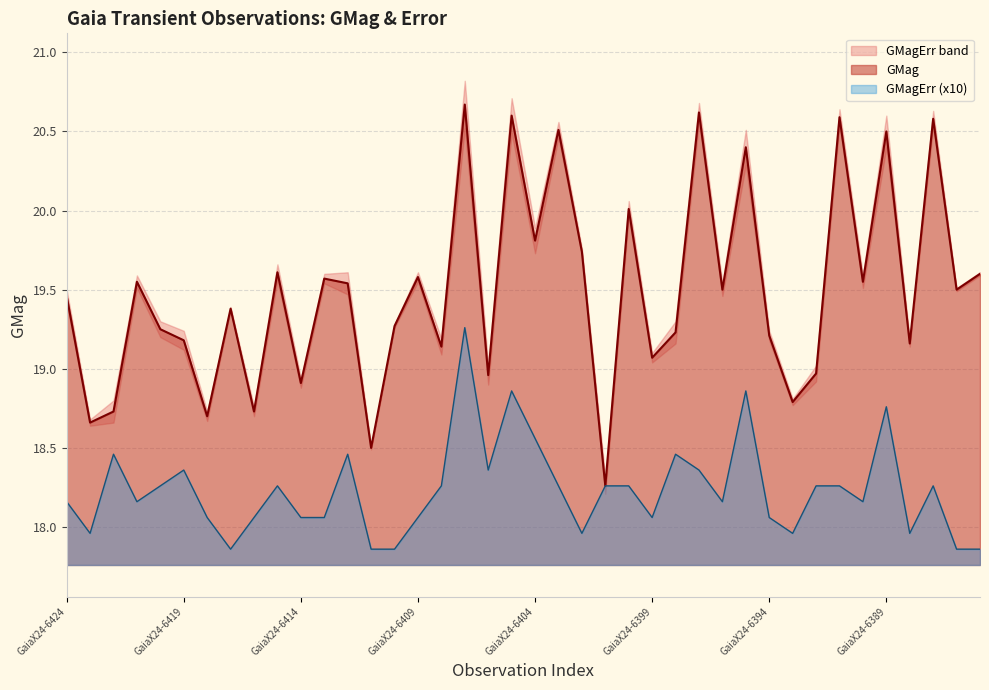

Reading right to left, list all the values displayed in this chart.

GMag: 19.6	19.5	20.6	19.2	20.5	19.6	20.6	19.0	18.8	19.2	20.4	19.5	20.6	19.2	19.1	20.0	18.3	19.7	20.5	19.8	20.6	19.0	20.7	19.1	19.6	19.3	18.5	19.5	19.6	18.9	19.6	18.7	19.4	18.7	19.2	19.2	19.6	18.7	18.7	19.5
GMagErr: 17.9	17.9	18.3	18.0	18.8	18.2	18.3	18.3	18.0	18.1	18.9	18.2	18.4	18.5	18.1	18.3	18.3	18.0	18.3	18.6	18.9	18.4	19.3	18.3	18.1	17.9	17.9	18.5	18.1	18.1	18.3	18.1	17.9	18.1	18.4	18.3	18.2	18.5	18.0	18.2